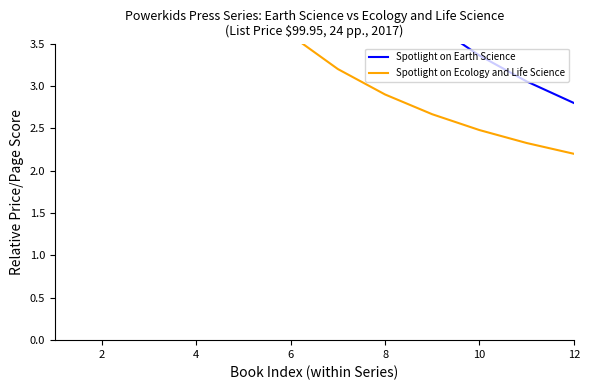

The value of Spotlight on Ecology and Life Science at 2 is 9.2. True or false?

True